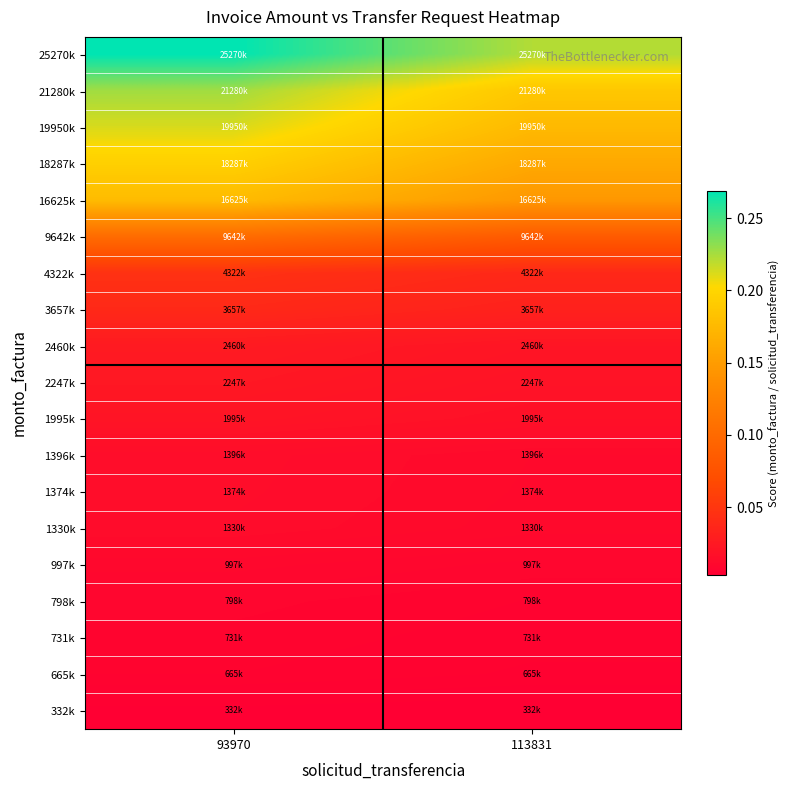

What is the greatest value displayed?

0.3